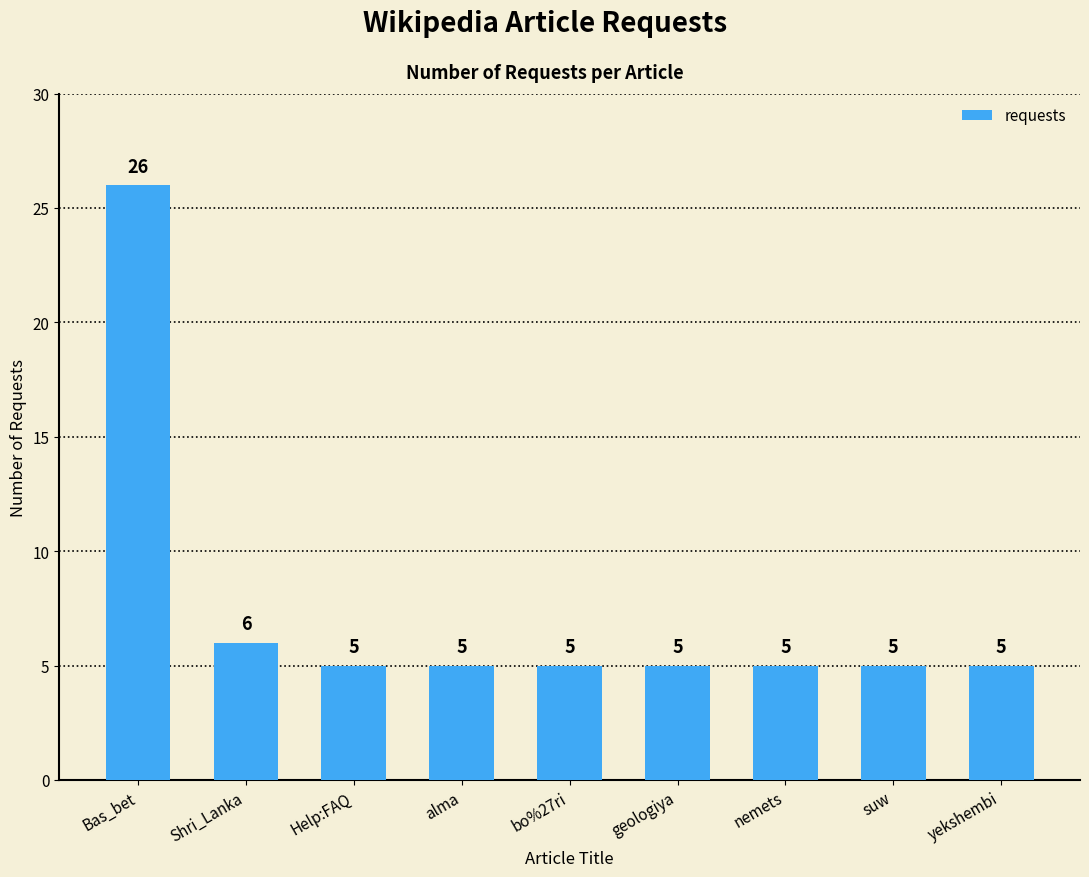

What is the greatest value displayed?

26